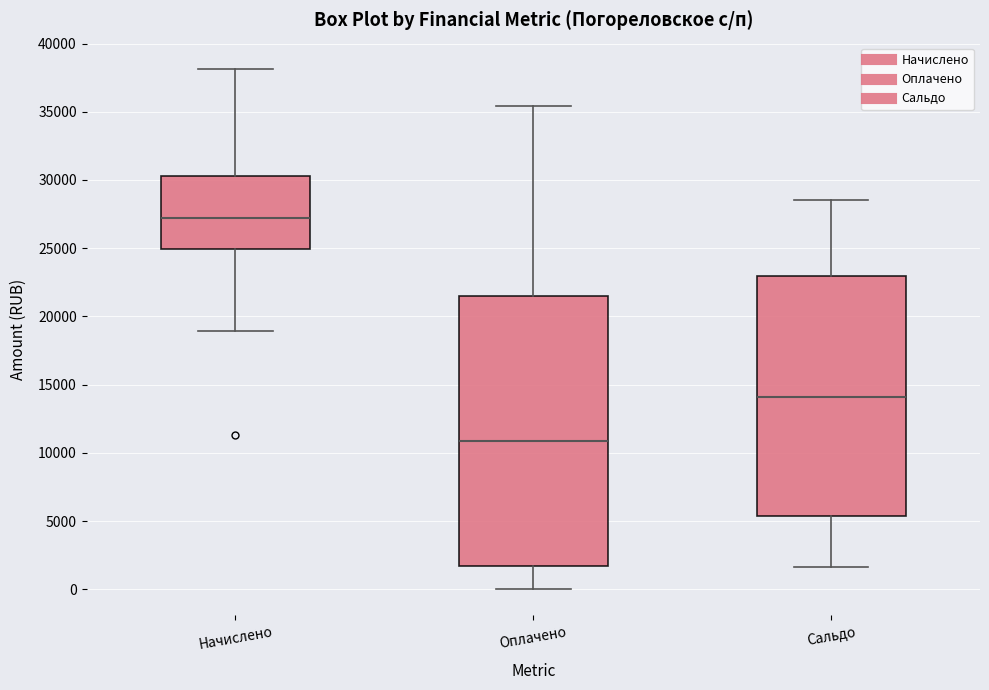

Reading left to right, read every box against the y-axis: the position of its median line, the range the box covers, and the ends of its whiskers. The values are not printed on the chart, so give them approximately, as read against the axis.

Начислено: median 27000, box 25000 to 30500, whiskers 19000 to 38000
Оплачено: median 11000, box 1500 to 21500, whiskers 0 to 35500
Сальдо: median 14000, box 5500 to 23000, whiskers 1500 to 28500